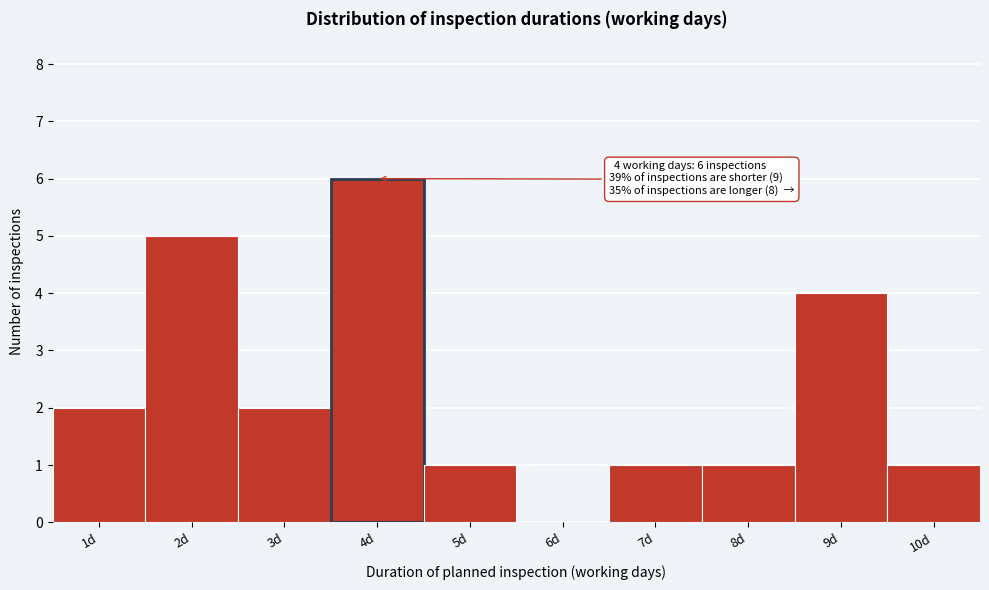

Reading left to right, transcribe all the data shown in this chart.

1d=2	2d=5	3d=2	4d=6	5d=1	6d=0	7d=1	8d=1	9d=4	10d=1